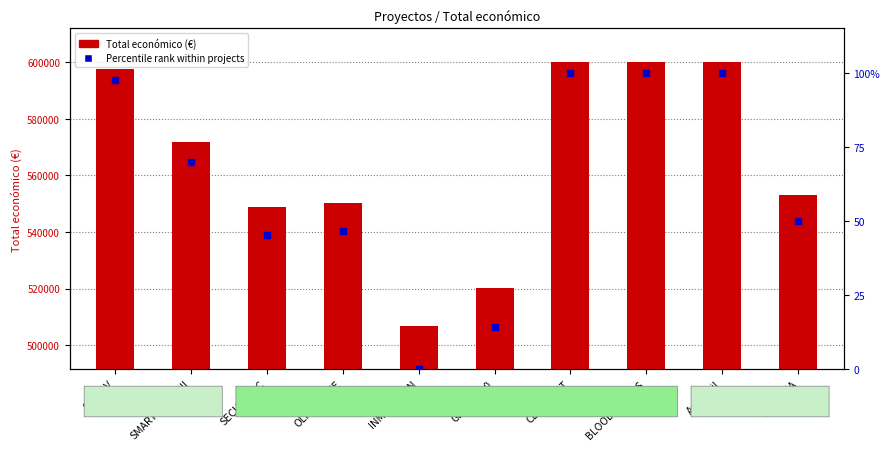

At how many categories does at least one series exceed 137120?

10